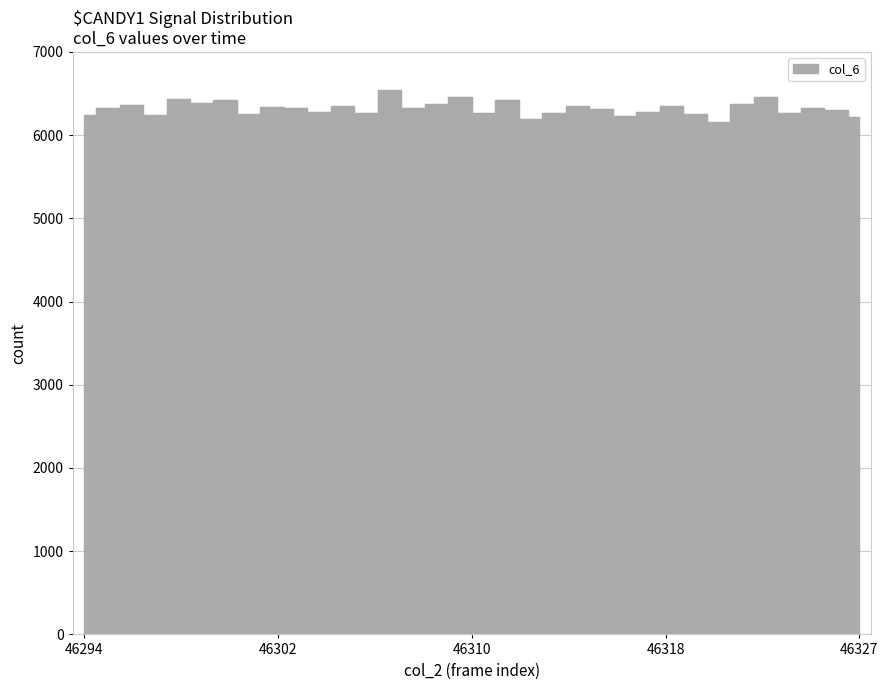

Reading left to right, list all the values displayed in this chart.

46294=6239	46295=6323	46296=6360	46297=6247	46298=6435	46299=6381	46300=6418	46301=6259	46302=6334	46303=6331	46304=6274	46305=6346	46306=6263	46307=6546	46308=6325	46309=6371	46310=6458	46311=6265	46312=6422	46313=6194	46314=6263	46315=6345	46316=6310	46317=6236	46318=6274	46319=6346	46320=6250	46321=6153	46322=6371	46323=6458	46324=6263	46325=6326	46326=6303	46327=6220